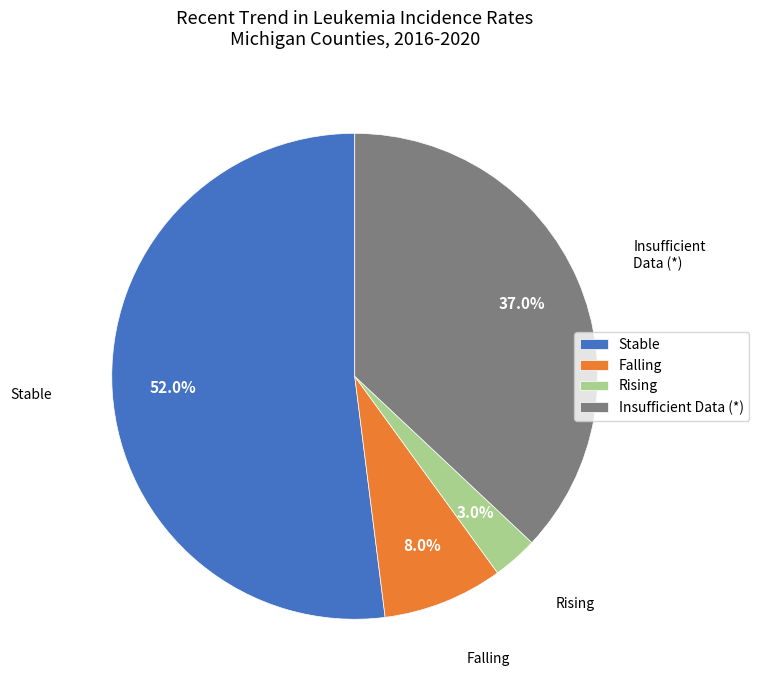

To the nearest percent, what is the average slice percentage?

25%